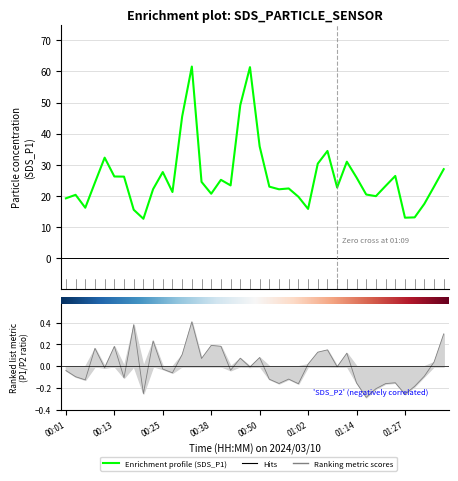

What is the difference between the second highest and second lowest values?

48.4